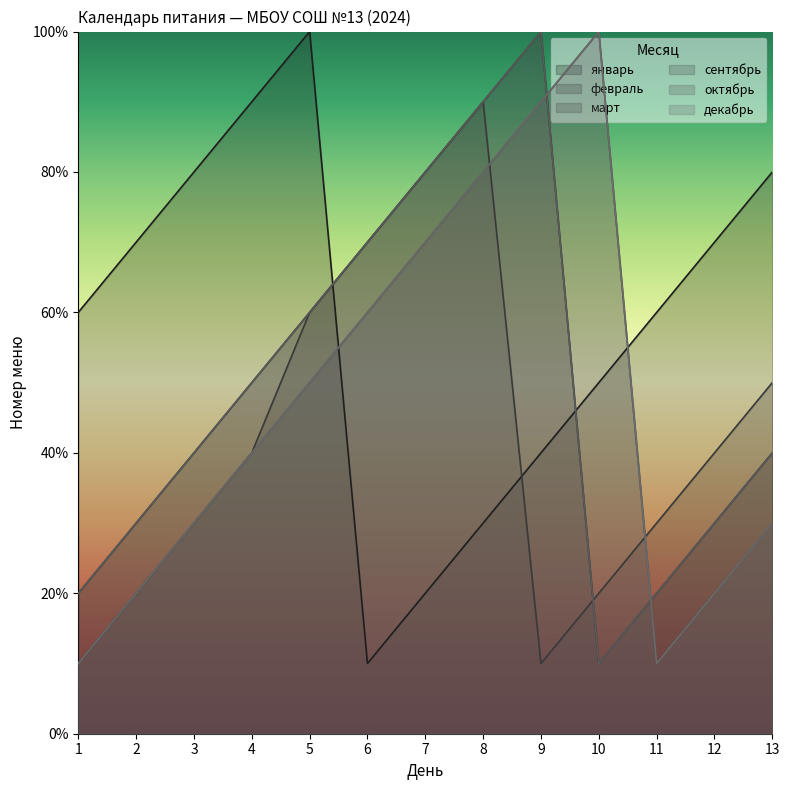

True or false: декабрь and февраль intersect in this chart.

True